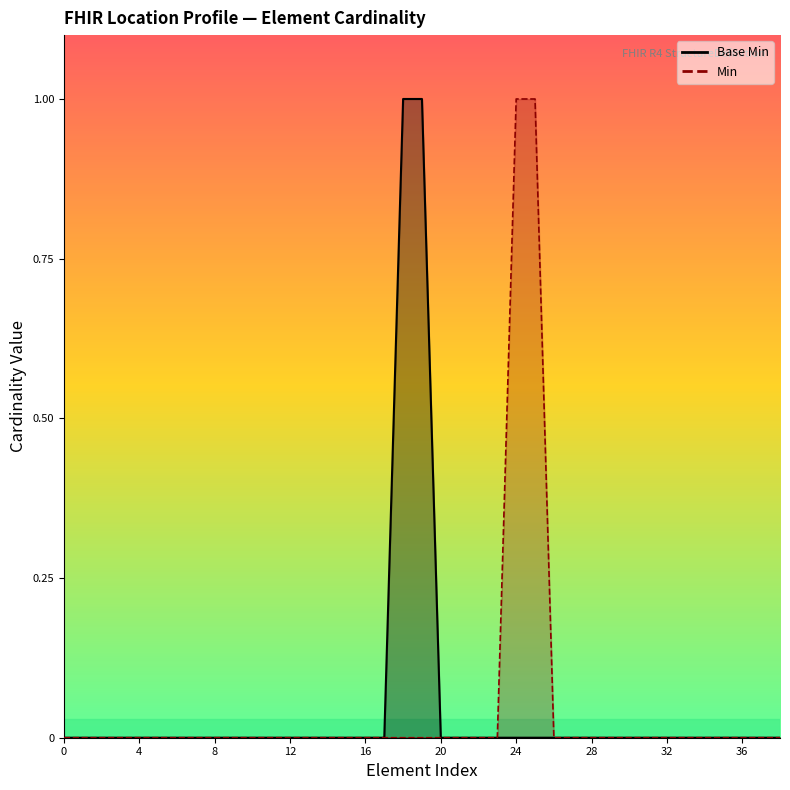

Does the chart display data point markers on the line(s)?

No